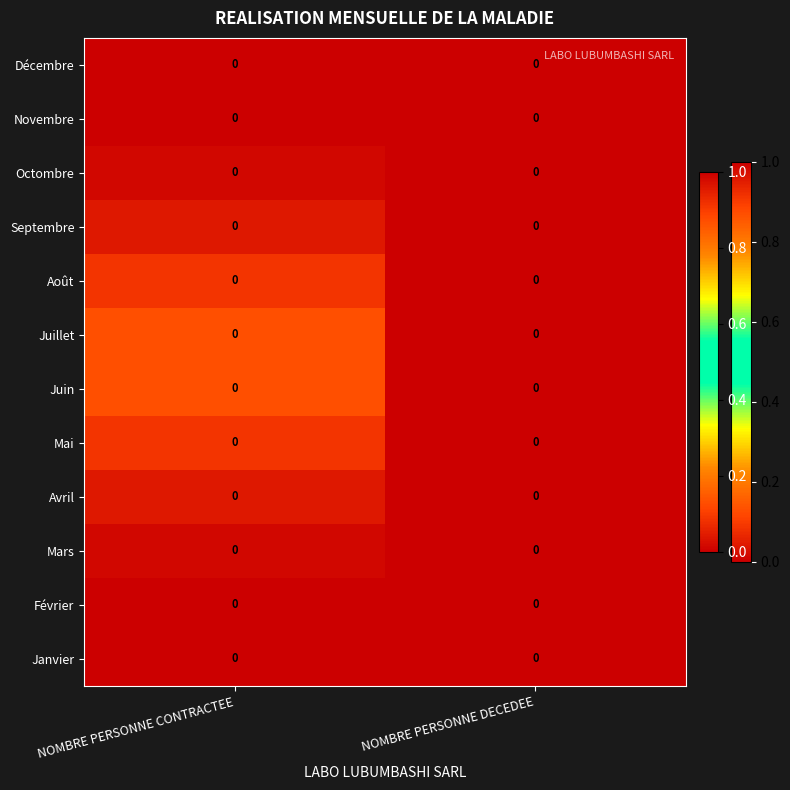

What is the spread (max minus min) of values at NOMBRE PERSONNE CONTRACTEE?

0.1